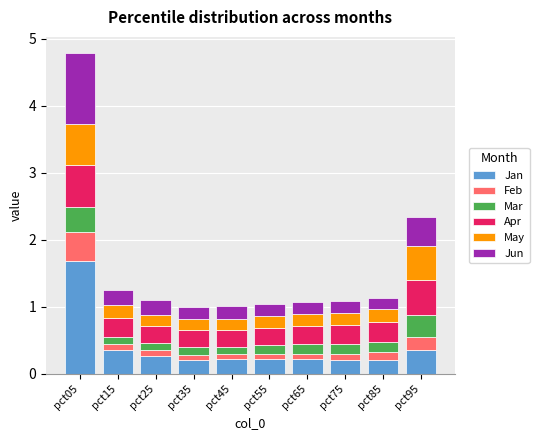

What is the maximum value for Jan?

1.7